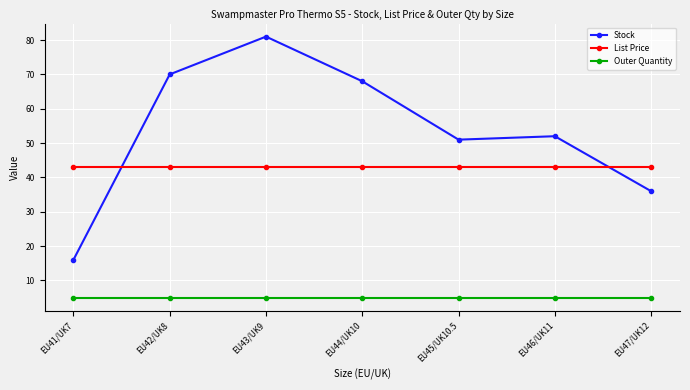

The value of Stock at EU42/UK8 is 116.2. True or false?

False